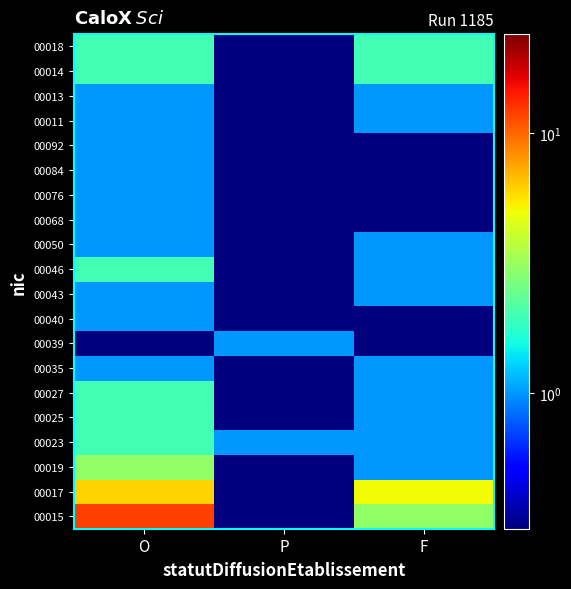

Reading left to right, transcribe all the data shown in this chart.

00015: O=12.0	P=0.1	F=3.0
00017: O=6.0	P=0.1	F=5.0
00019: O=3.0	P=0.1	F=1.0
00023: O=2.0	P=1.0	F=1.0
00025: O=2.0	P=0.1	F=1.0
00027: O=2.0	P=0.1	F=1.0
00035: O=1.0	P=0.1	F=1.0
00039: O=0.1	P=1.0	F=0.1
00040: O=1.0	P=0.1	F=0.1
00043: O=1.0	P=0.1	F=1.0
00046: O=2.0	P=0.1	F=1.0
00050: O=1.0	P=0.1	F=1.0
00068: O=1.0	P=0.1	F=0.1
00076: O=1.0	P=0.1	F=0.1
00084: O=1.0	P=0.1	F=0.1
00092: O=1.0	P=0.1	F=0.1
00011: O=1.0	P=0.1	F=1.0
00013: O=1.0	P=0.1	F=1.0
00014: O=2.0	P=0.1	F=2.0
00018: O=2.0	P=0.1	F=2.0